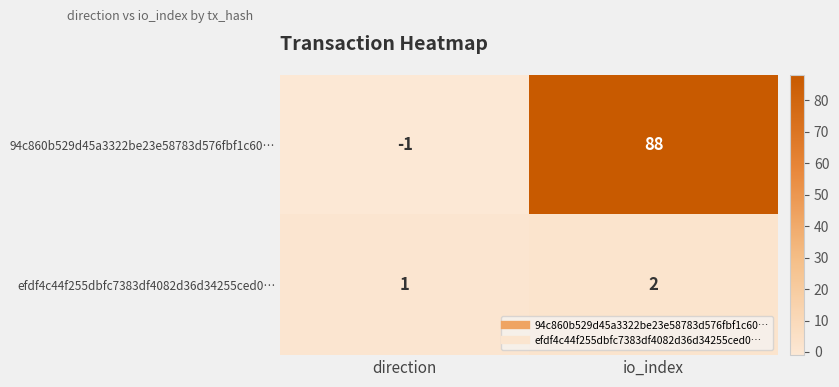

At which category does the chart reach its peak across all series?

io_index